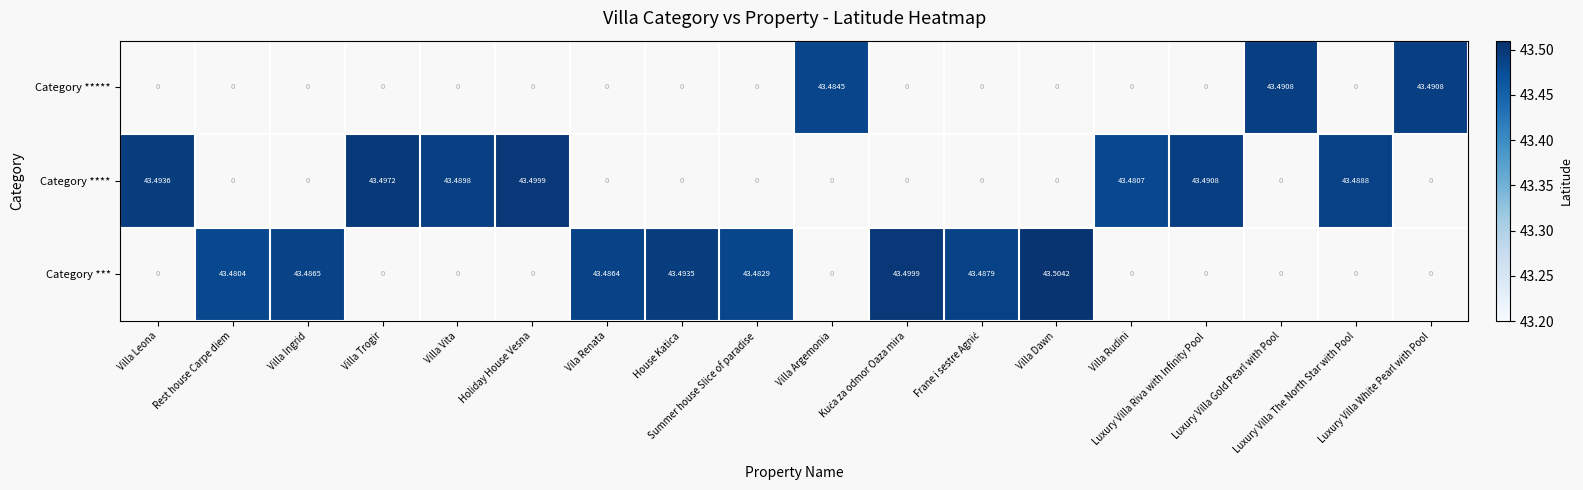

Rank the series by their maximum value, from lowest to highest.

Category *****, Category ****, Category ***